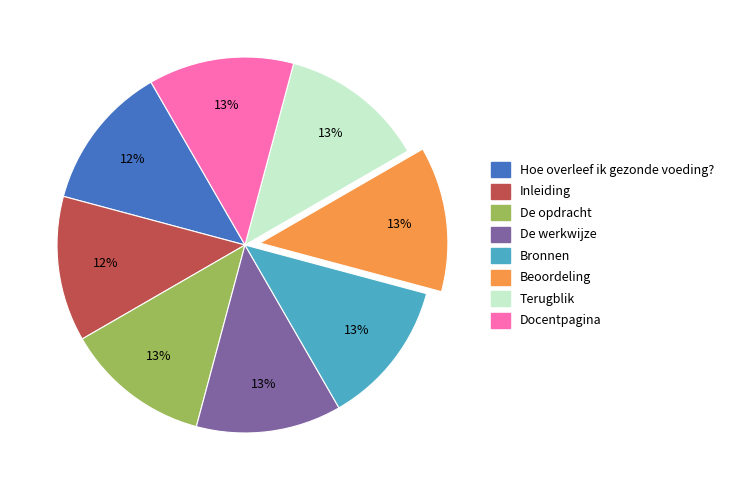

Is it true that De opdracht is 1% of the pie?

False